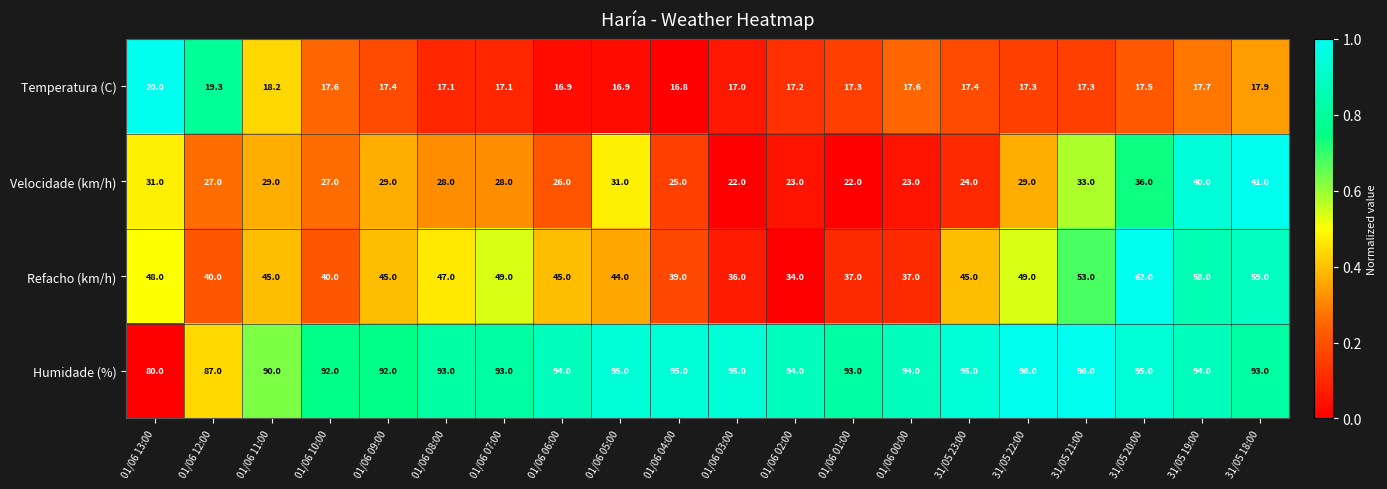

Rank the series at 01/06 00:00 from lowest to highest value.

Temperatura (C), Velocidade (km/h), Refacho (km/h), Humidade (%)